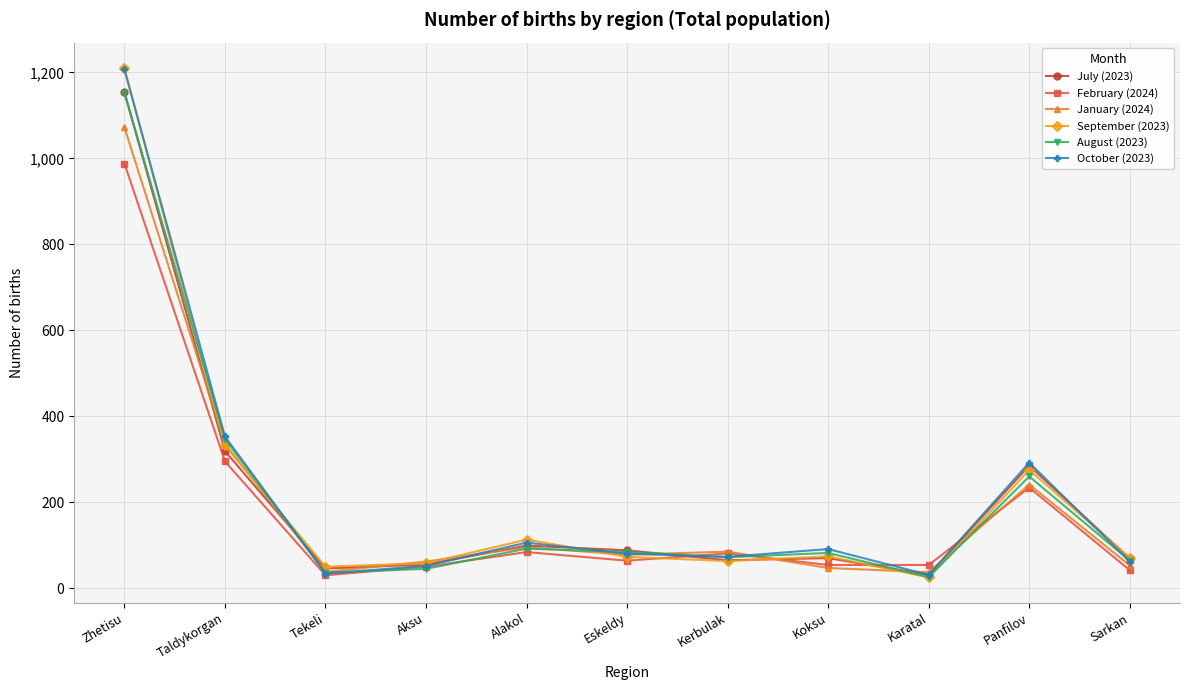

What is the maximum value shown in the chart?

1210